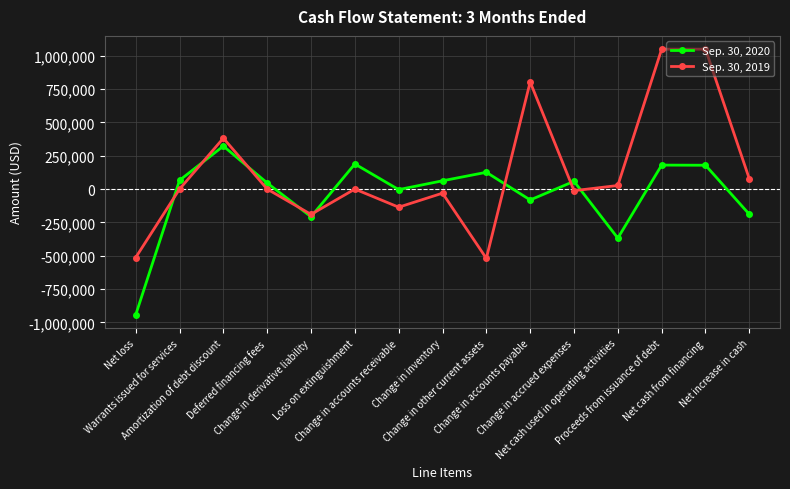

List the series in order of their peak value, highest first.

Sep. 30, 2019, Sep. 30, 2020